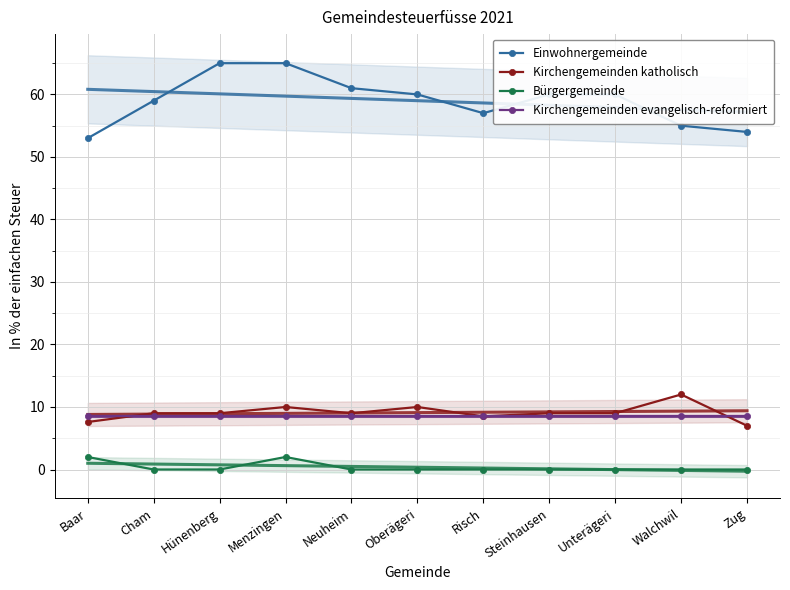

What is the average value of the Kirchengemeinden evangelisch-reformiert series?

8.5